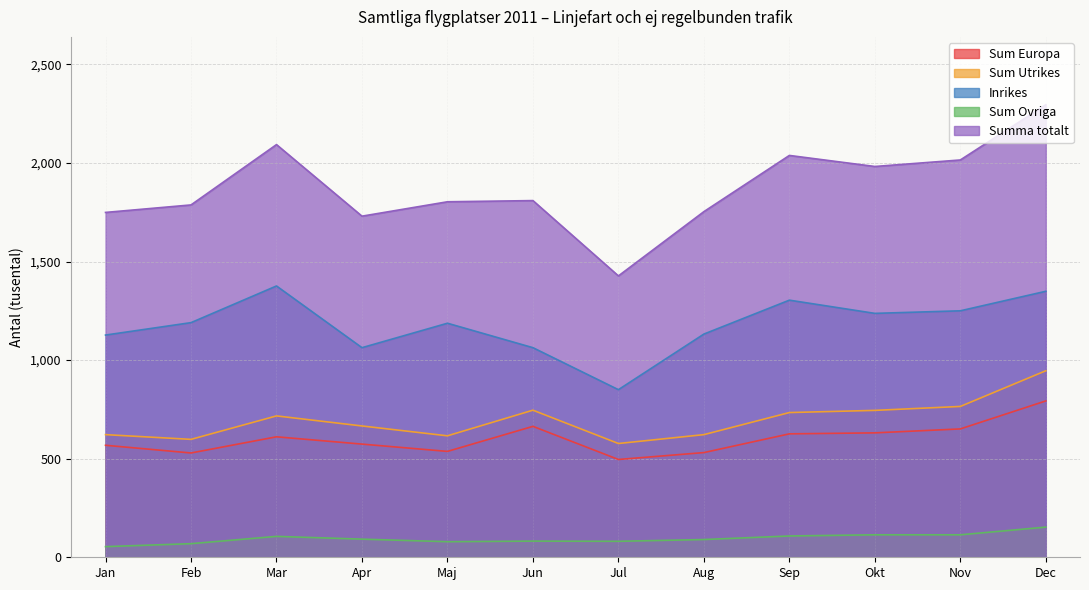

What is the label of the 7th point from the right?

Jun